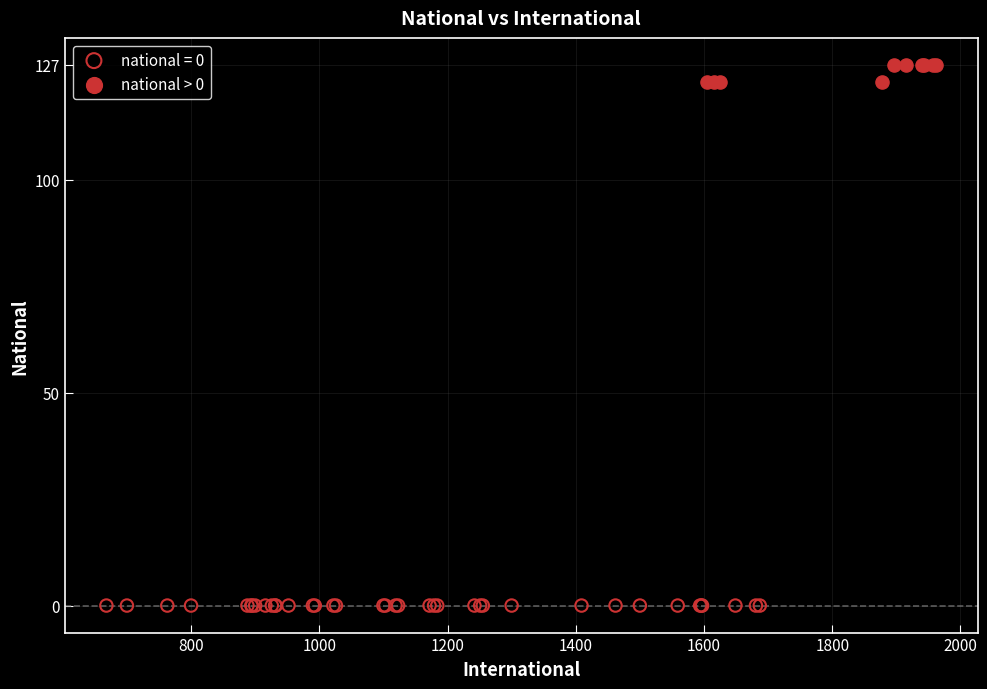

Which series reaches the minimum Y coordinate?

national = 0